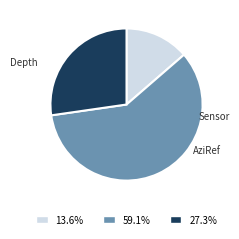

How many slices are in this pie chart?

3